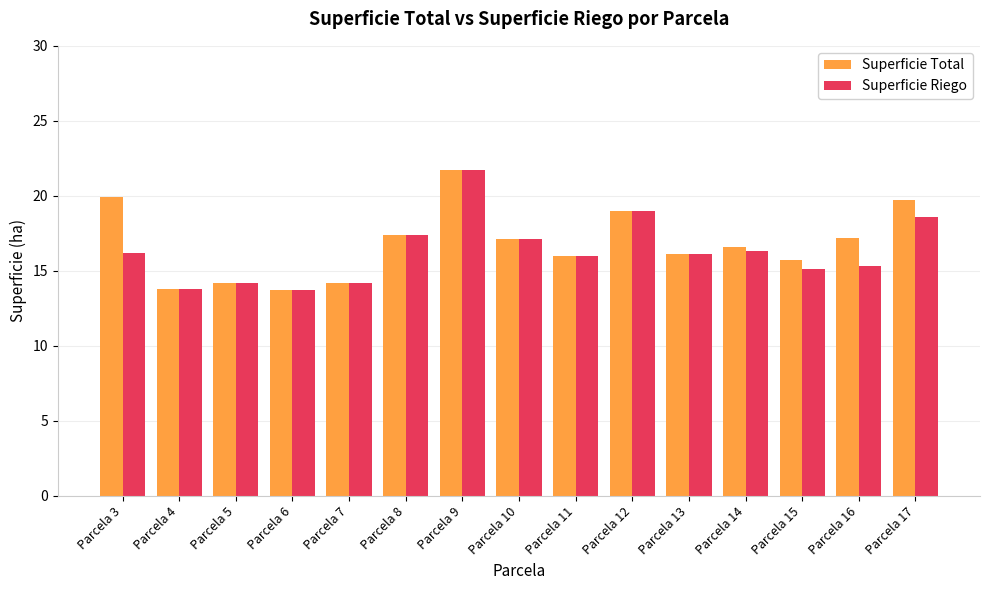

Between Parcela 10 and Parcela 17, which series saw the biggest shift?

Superficie Total